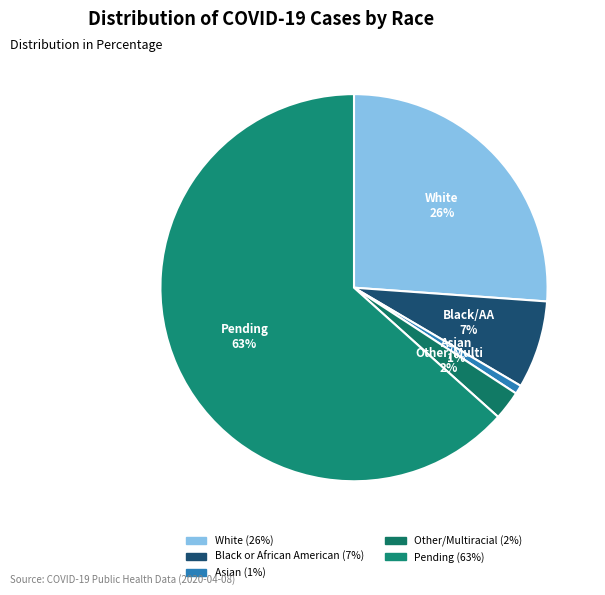

To the nearest percent, what is the difference between the Pending and White slice percentages?

37%